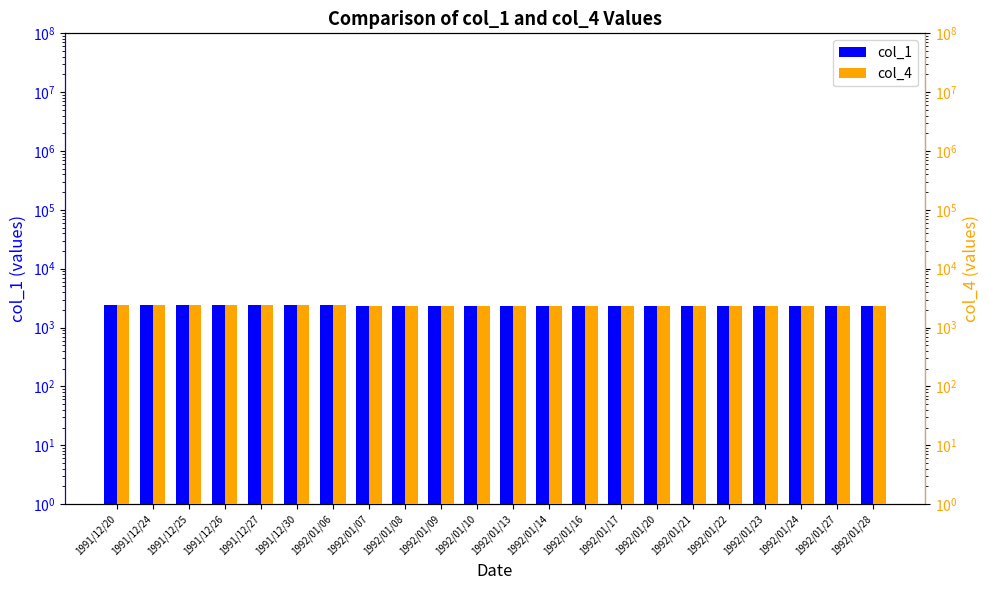

Rank the categories by col_4 value from highest to lowest.

1991/12/20, 1991/12/24, 1991/12/25, 1991/12/26, 1991/12/27, 1991/12/30, 1992/01/06, 1992/01/10, 1992/01/13, 1992/01/14, 1992/01/16, 1992/01/17, 1992/01/07, 1992/01/08, 1992/01/09, 1992/01/20, 1992/01/21, 1992/01/22, 1992/01/23, 1992/01/24, 1992/01/27, 1992/01/28